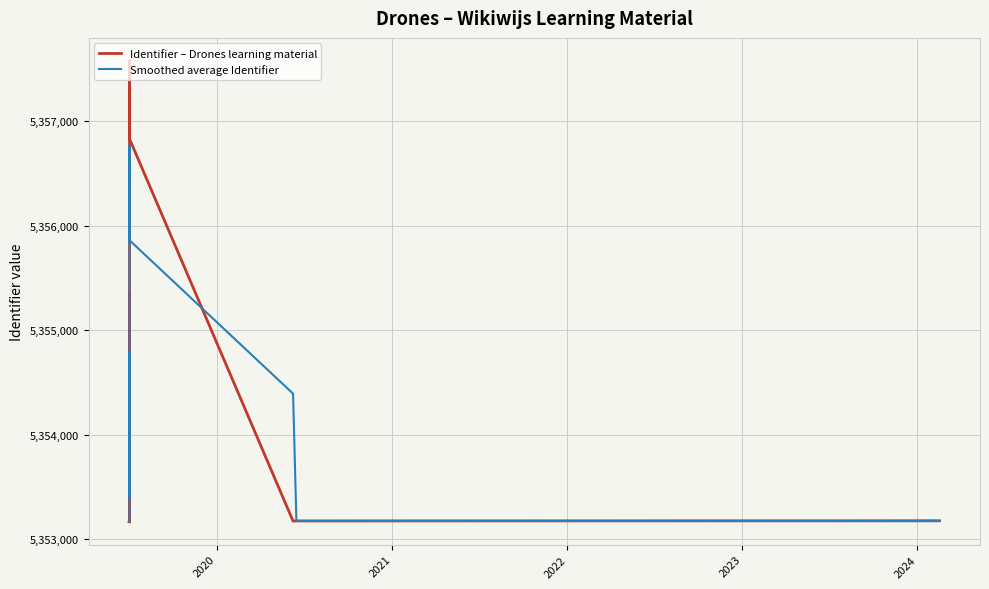

True or false: Smoothed average Identifier and Identifier – Drones learning material cross at least once.

True